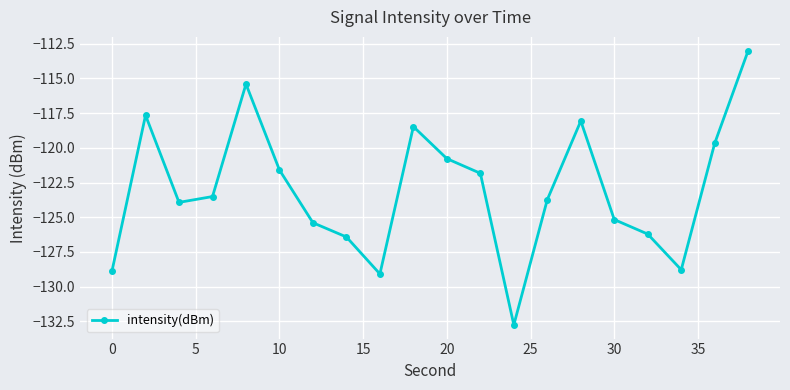

What is the average value?

-123.0